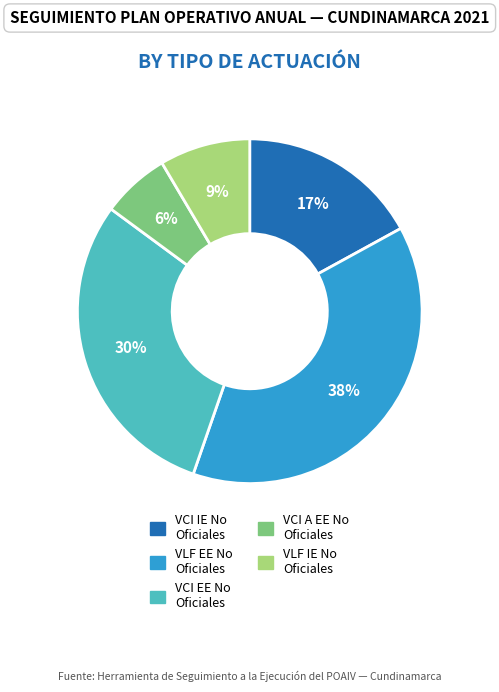

To the nearest percent, what is the average slice percentage?

20%